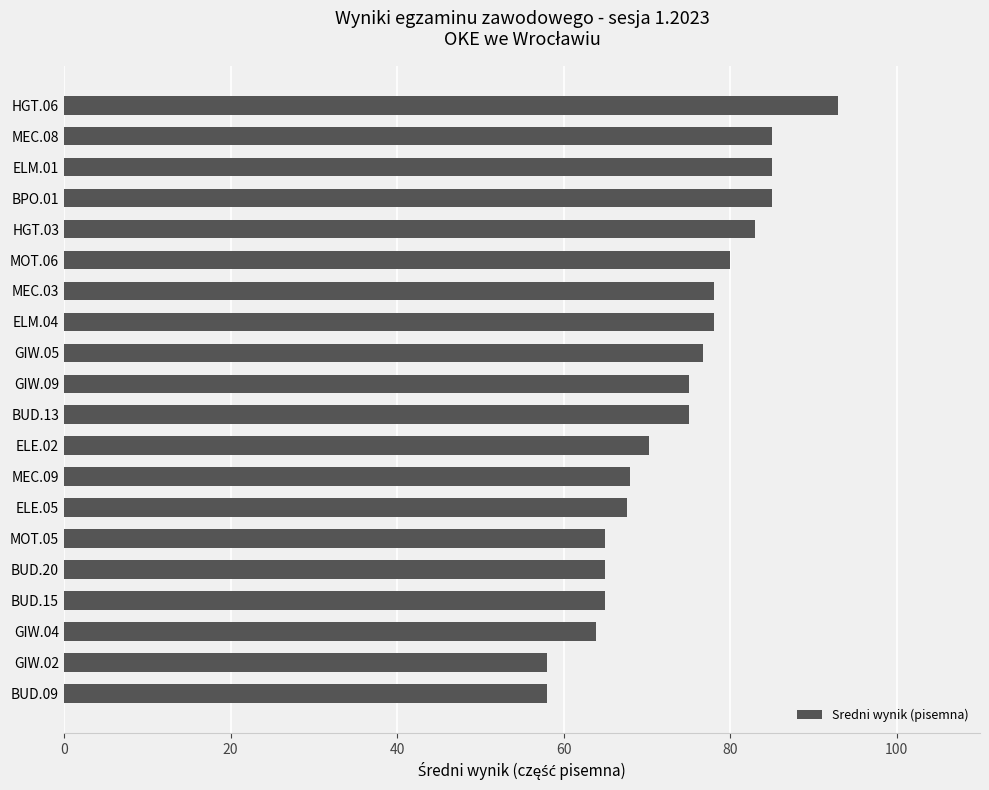

Approximately how many times larger is the value at MEC.09 compared to BUD.15?

1.0